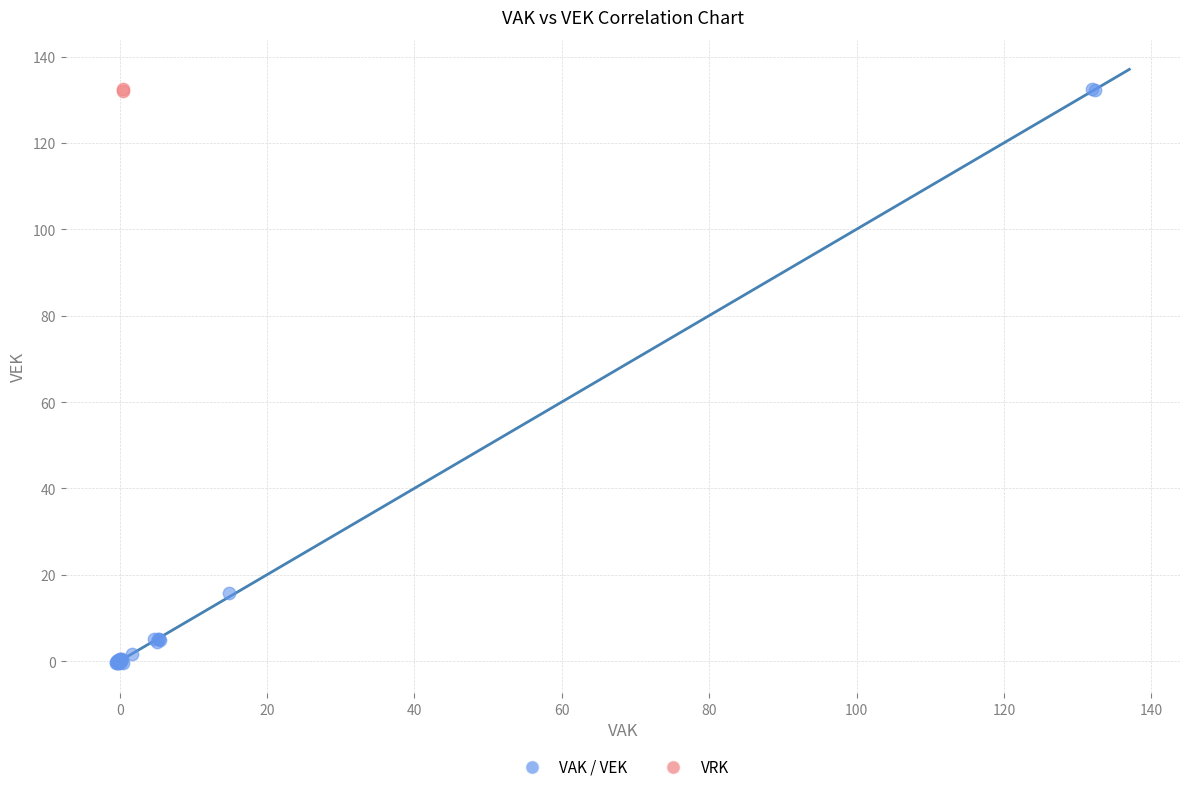

What are all the series names shown in the legend?

VAK / VEK, VRK